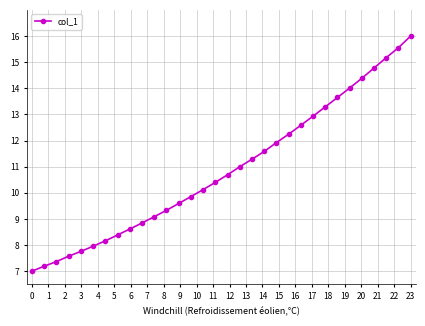

What is the difference between the maximum and minimum values?

9.0